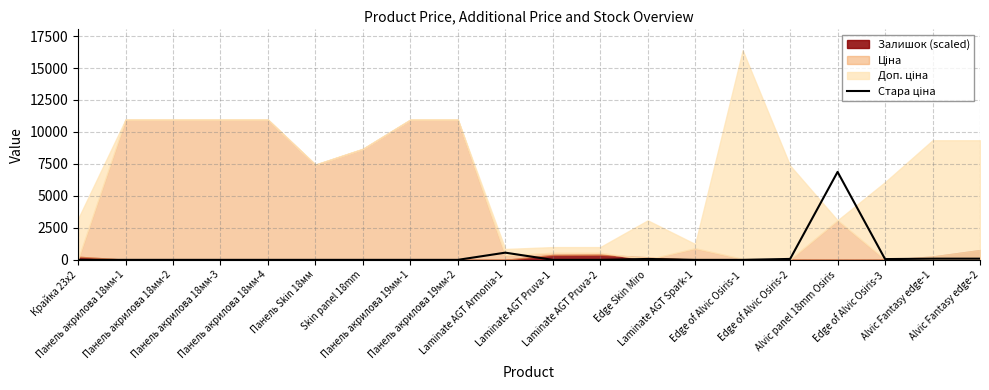

What is the label of the 19th point from the right?

Панель акрилова 18мм-1